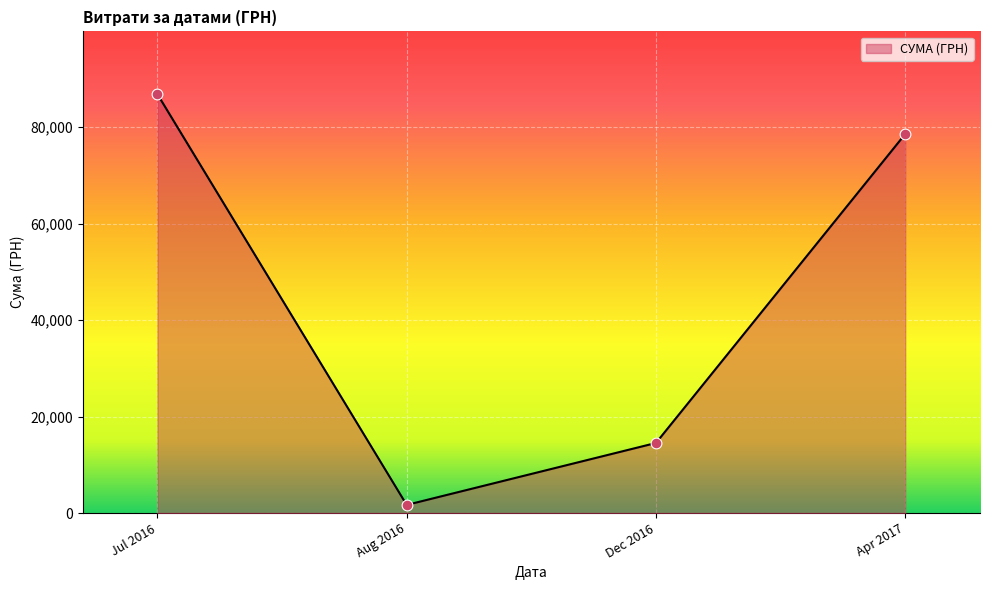

Where is the data nearest to the value 44268?

Dec 2016